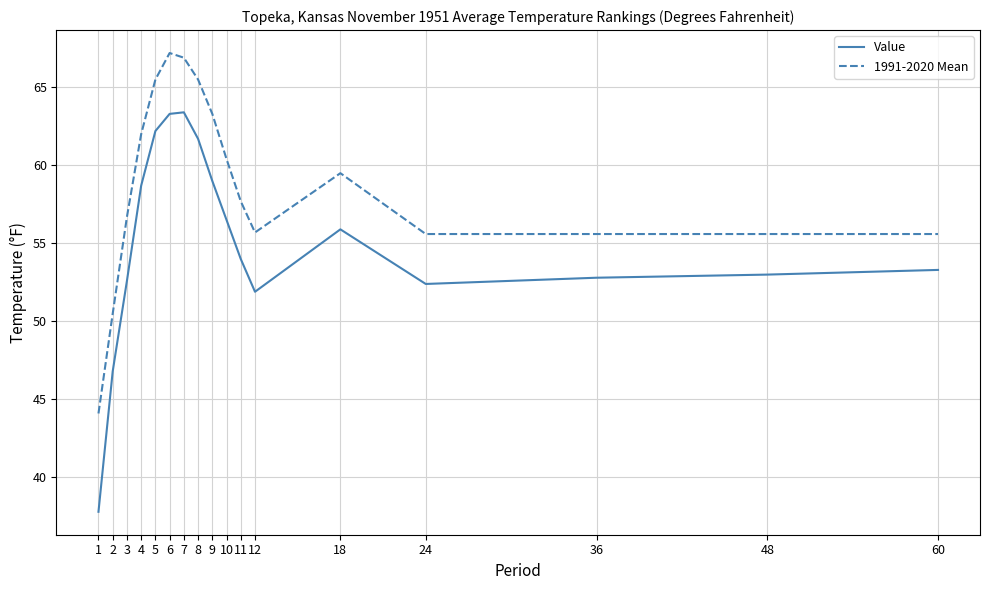

Is it true that 1991-2020 Mean equals 55.6 at 48?

True